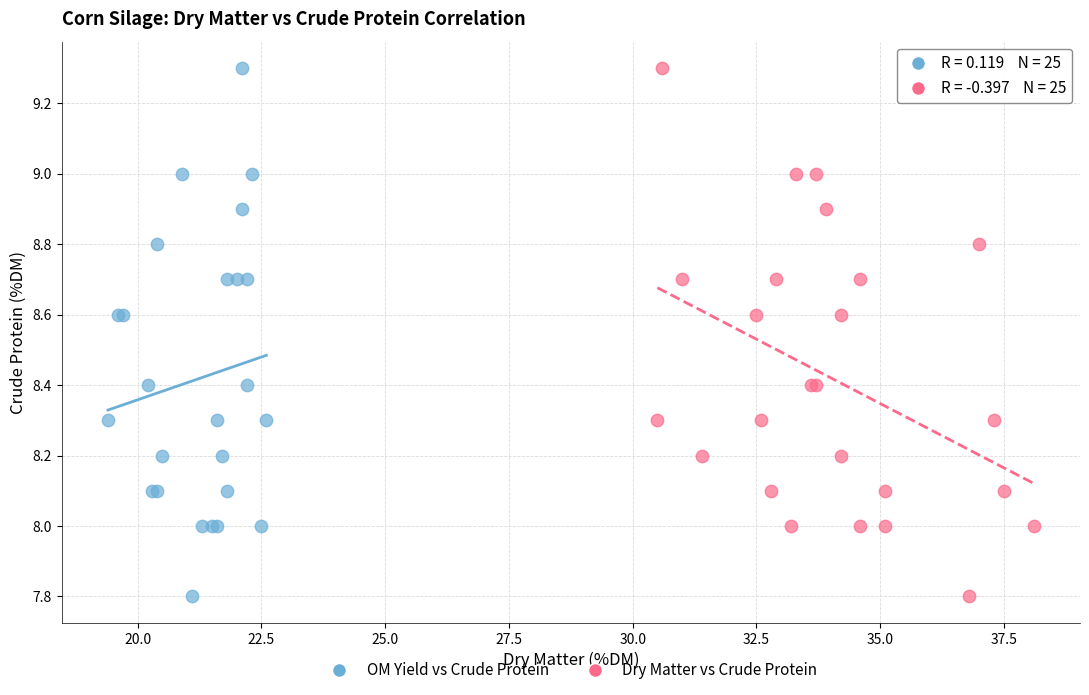

What are all the series names shown in the legend?

OM Yield vs Crude Protein, Dry Matter vs Crude Protein